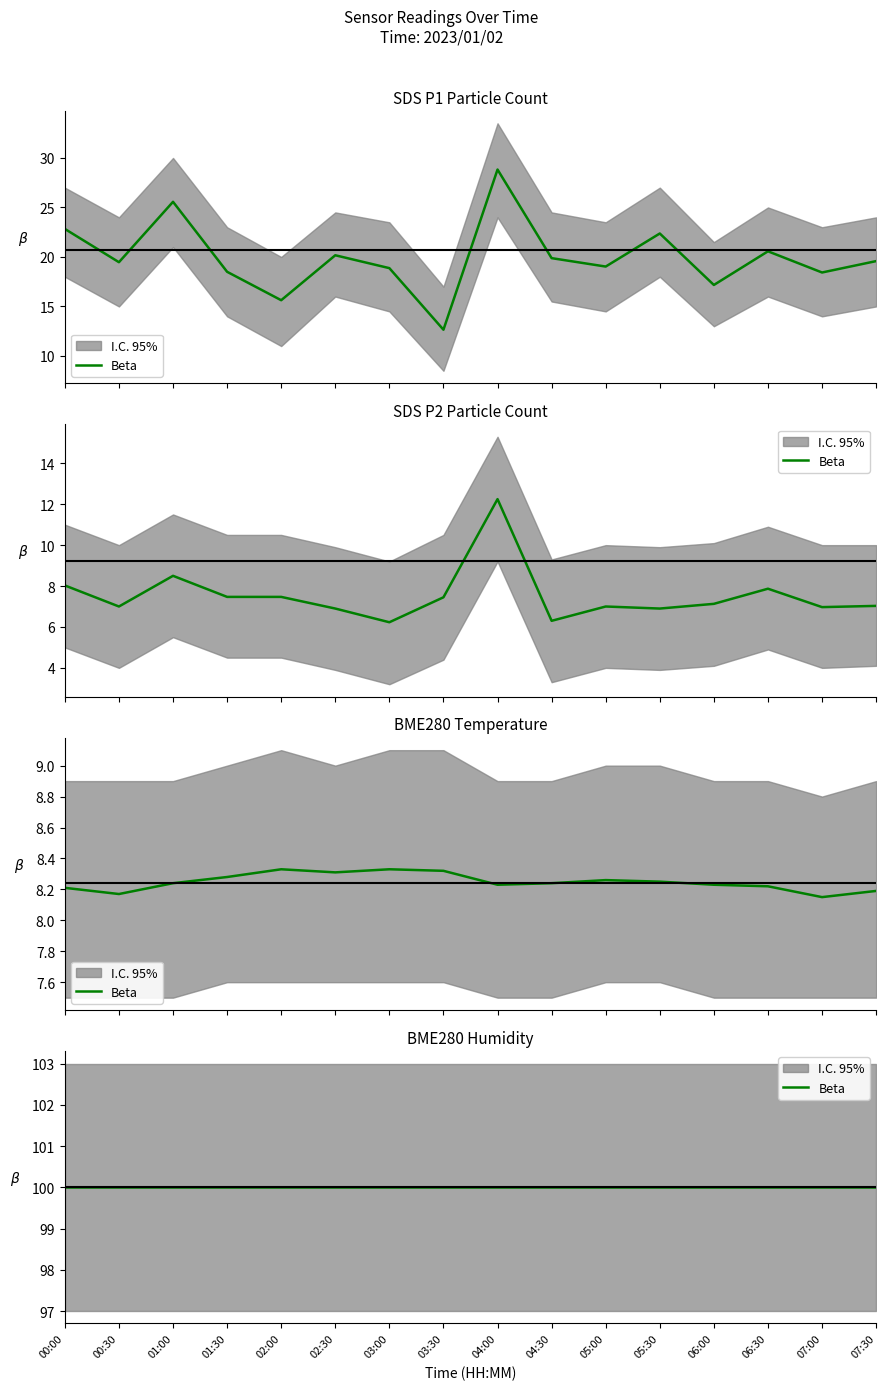

The value of BME280_temperature at 06:30 is 8.2. True or false?

True